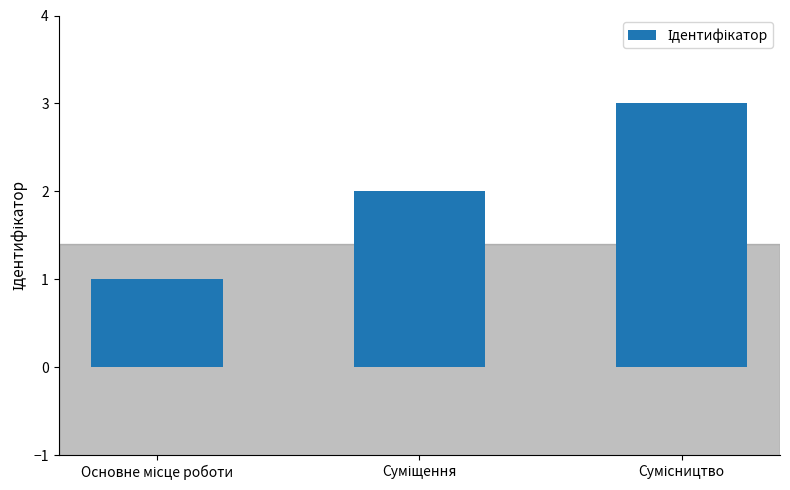

What is the sum of all values?

6